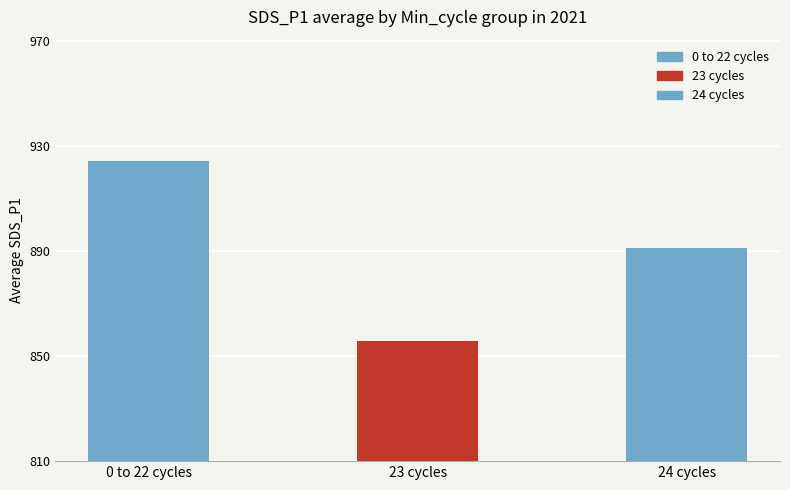

Reading left to right, transcribe all the data shown in this chart.

0 to 22 cycles=924.2	23 cycles=855.6	24 cycles=890.9